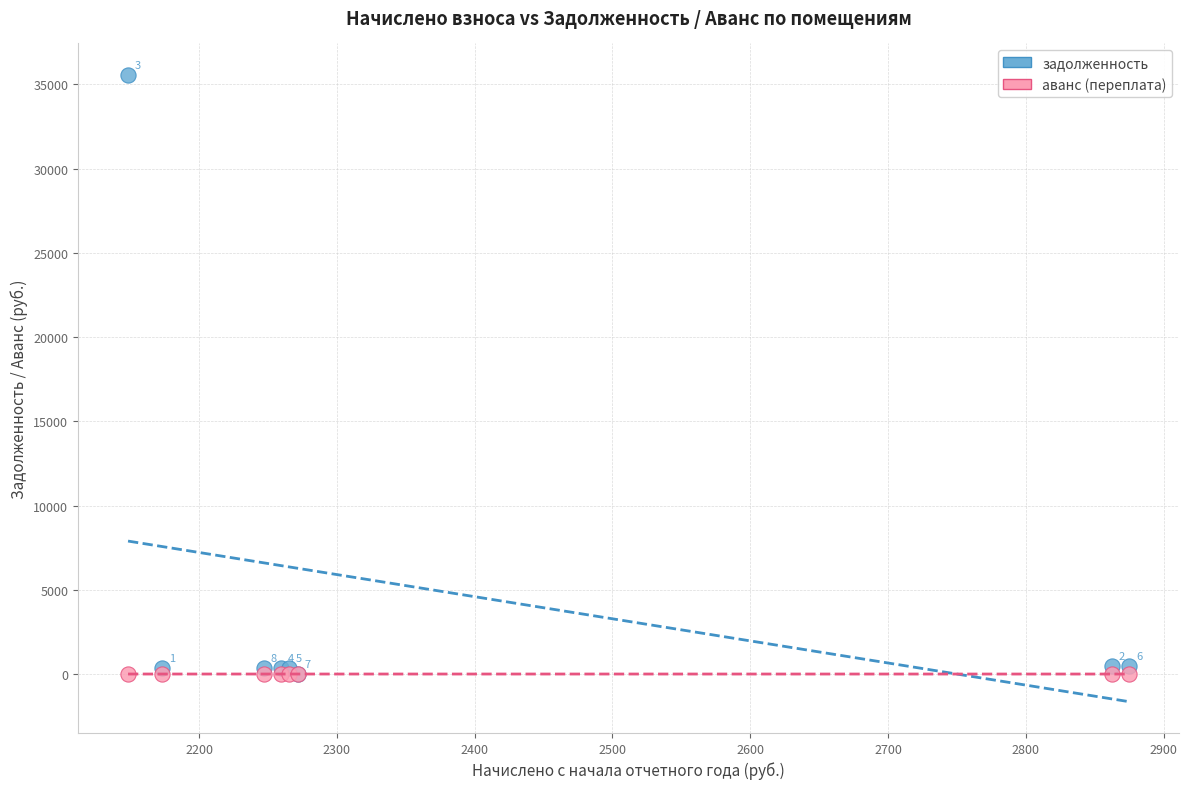

Across all series, what Y value is closest to 17787?

479.1